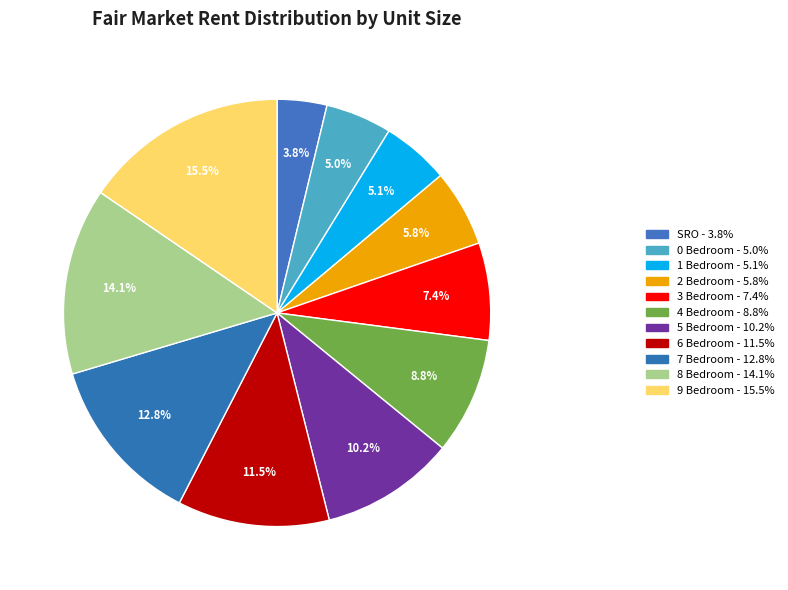

To the nearest percent, what is the average slice percentage?

9%